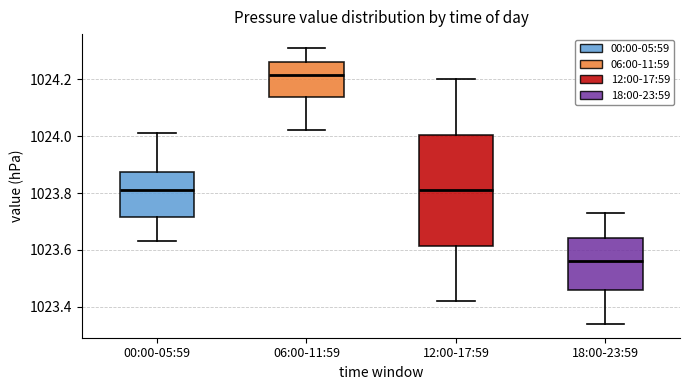

Where is the upper edge of the box for 12:00-17:59 on the y-axis? The values are not printed on the chart, so give them approximately, as read against the axis.

1024.00